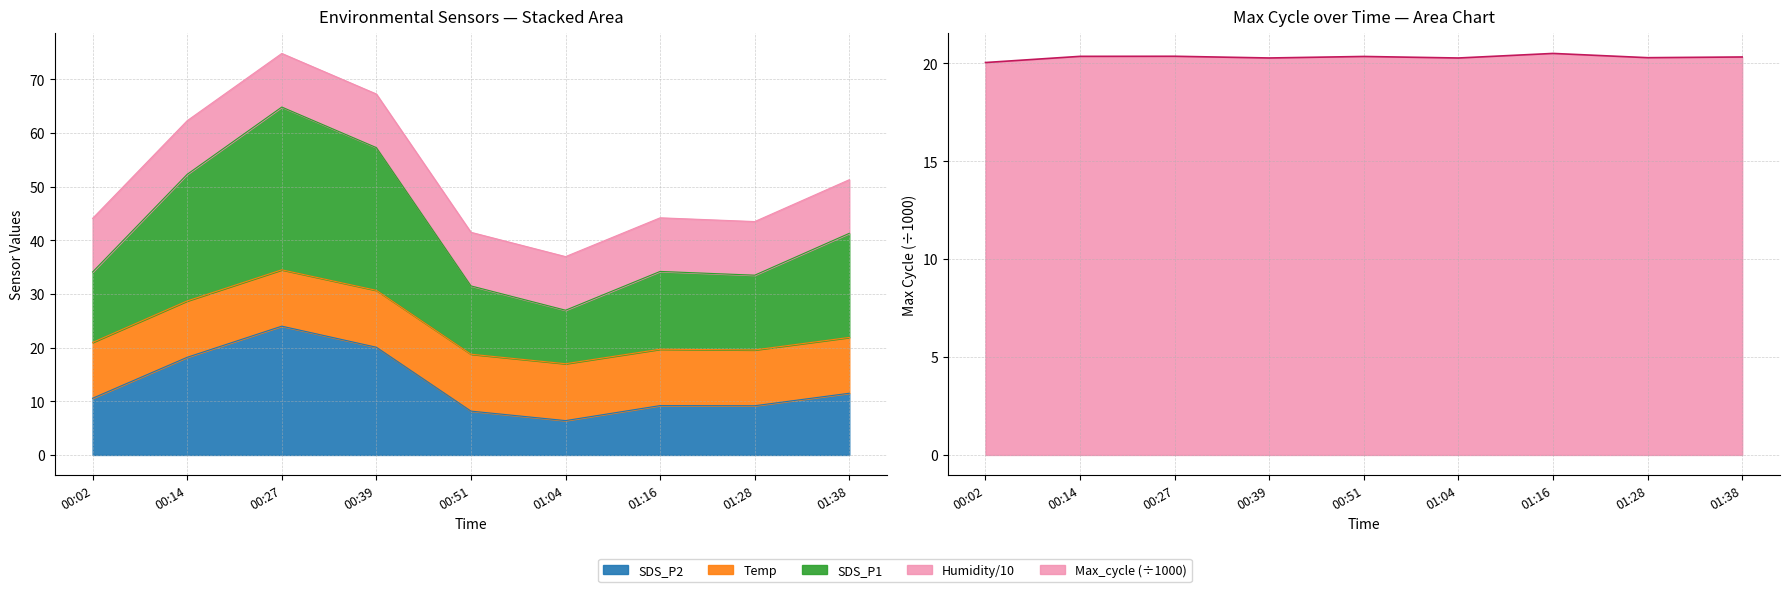

Read the Max_cycle value at 00:27.

20.4